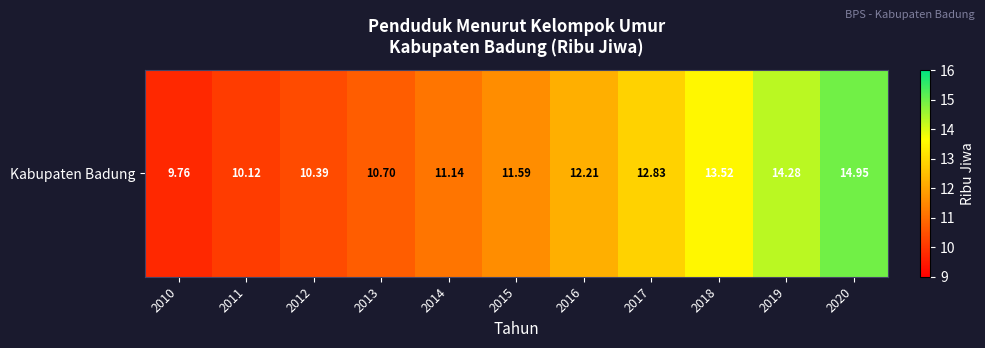

Reading left to right, transcribe all the data shown in this chart.

2010=9.8	2011=10.1	2012=10.4	2013=10.7	2014=11.1	2015=11.6	2016=12.2	2017=12.8	2018=13.5	2019=14.3	2020=14.9